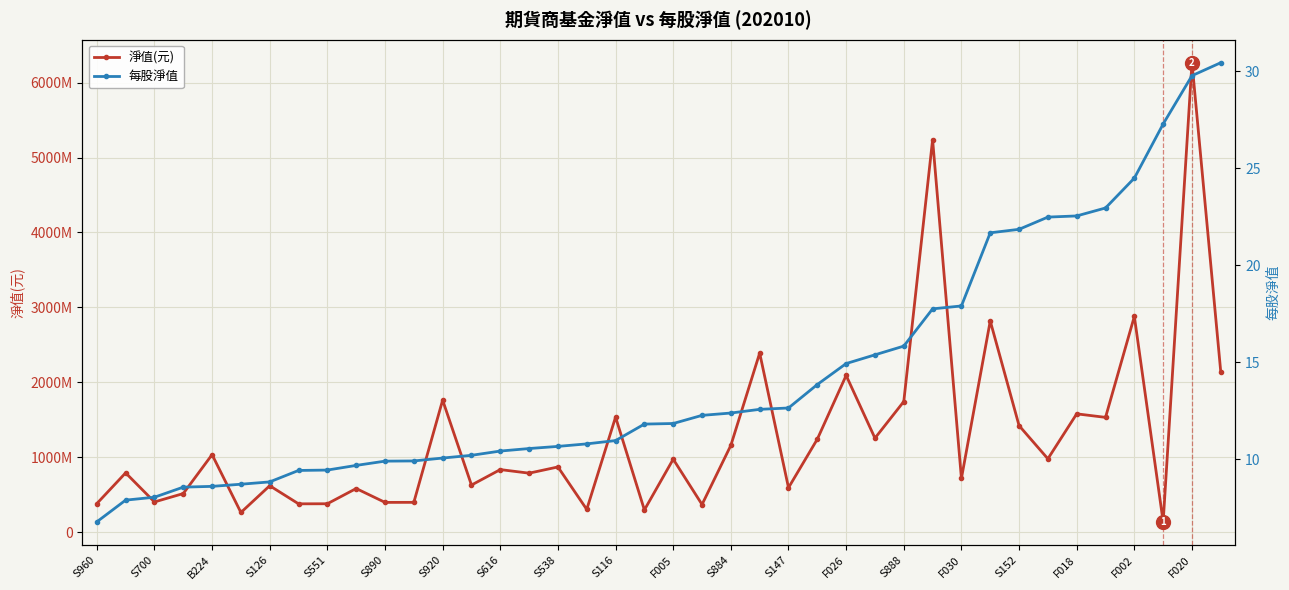

True or false: 淨值(元) and 每股淨值 cross at least once.

False